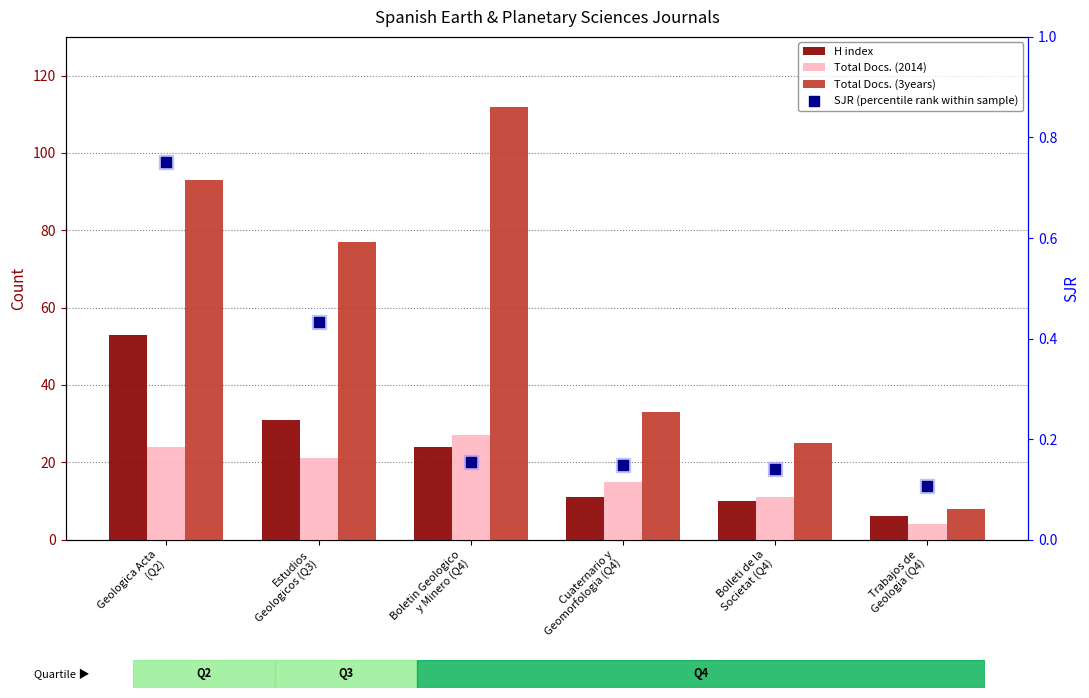

Which series reaches the minimum Y coordinate?

SJR